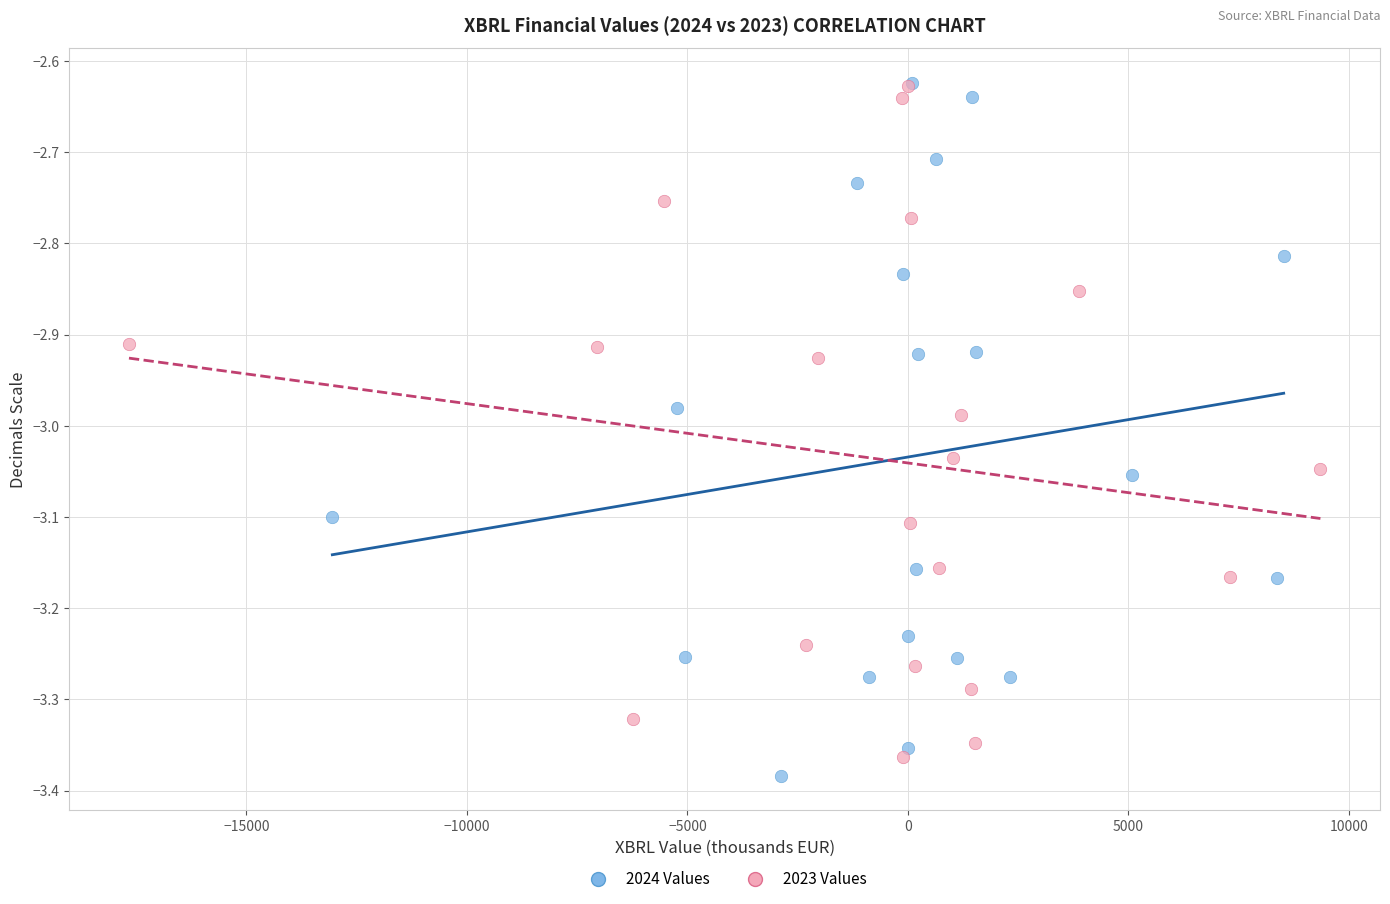

Which series has the largest Y range (max minus min)?

2024 Values